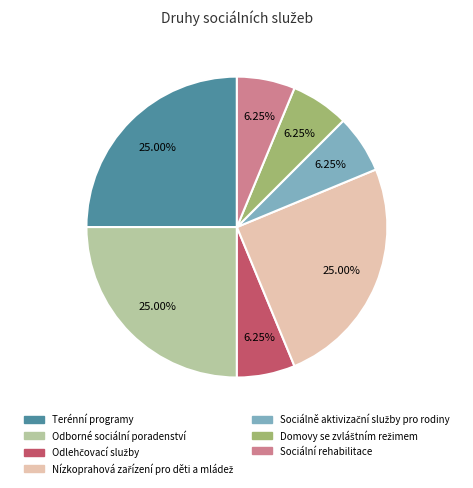

Is there any slice that represents more than half of the pie?

No